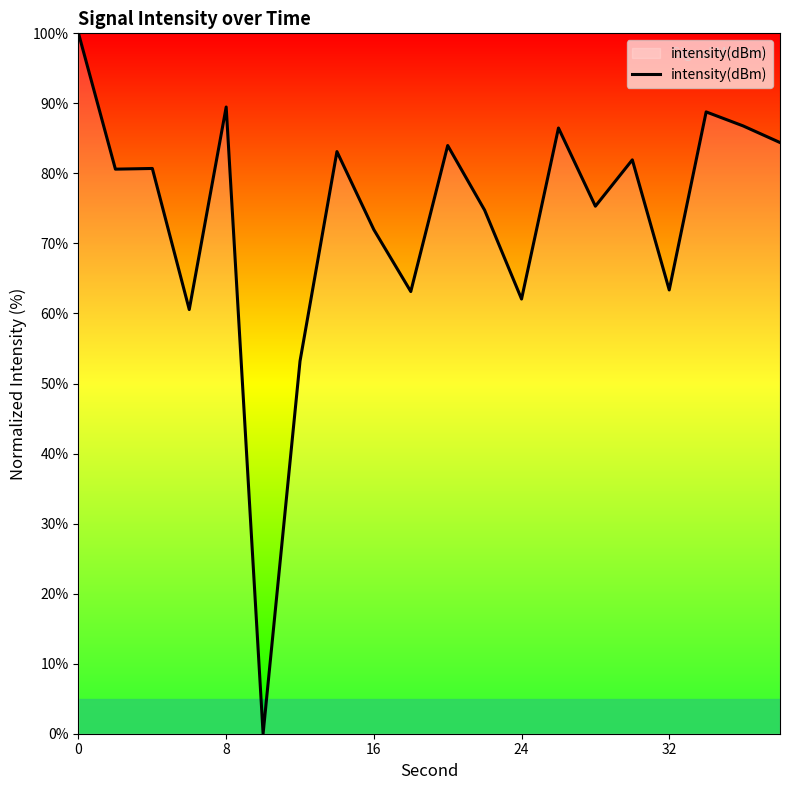

What is the difference between the maximum and minimum values?

100.0